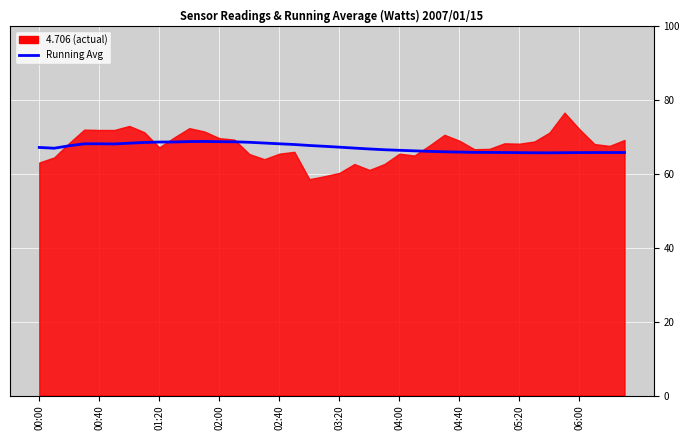

How many data points are above 67?

20